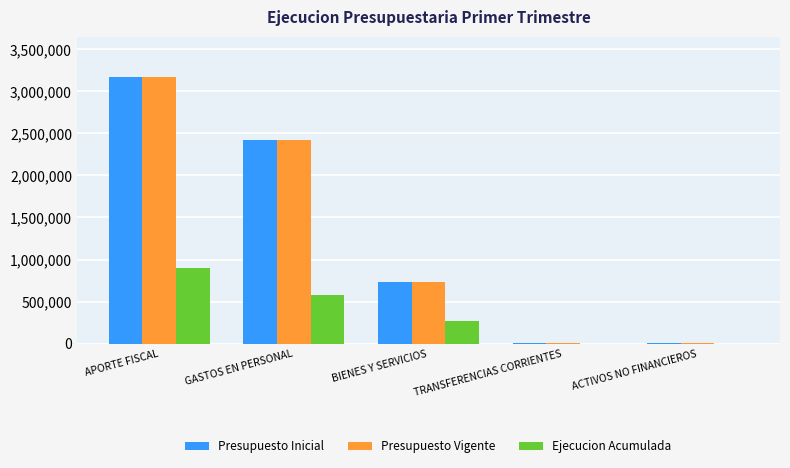

What is the sum of all Presupuesto Inicial values?

6344132